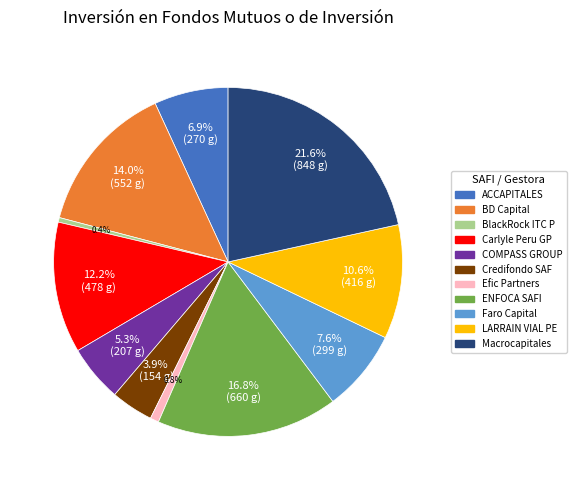

How many segments does this pie chart have?

11